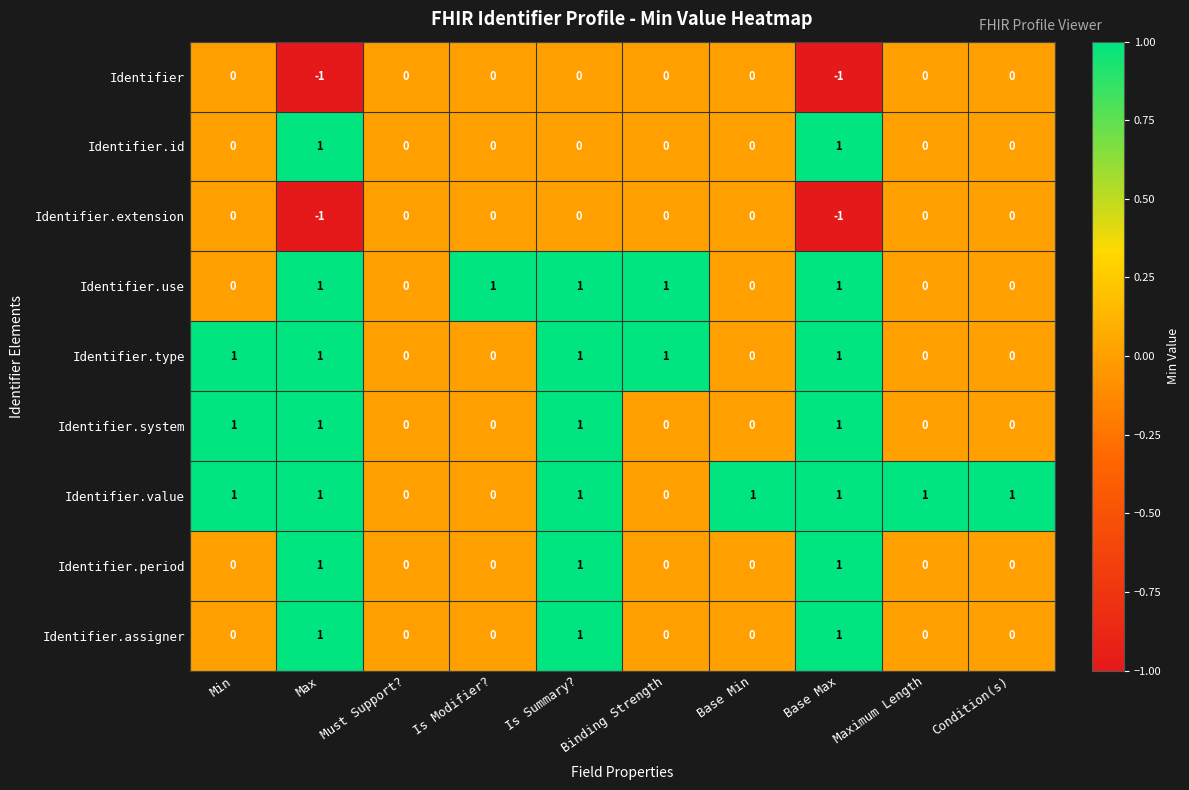

How many Identifier.extension values are between 0 and 1?

8